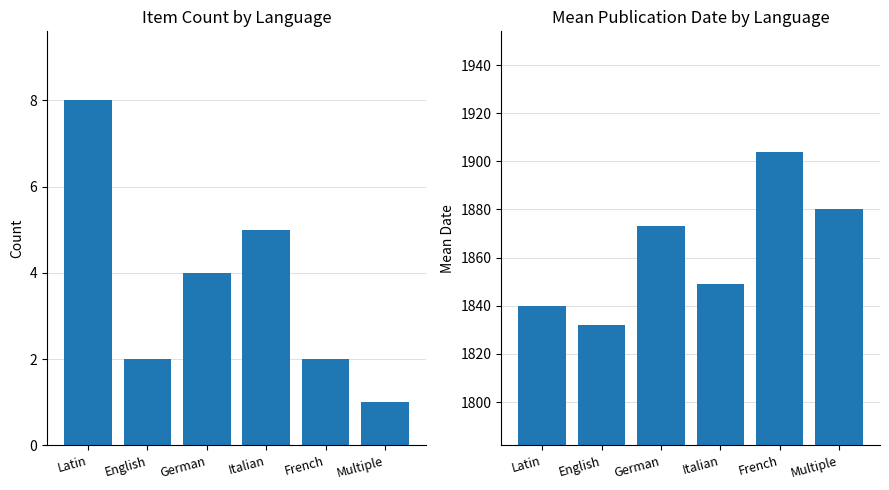

Is the value of Count at English greater than the value of Mean Date at German?

No